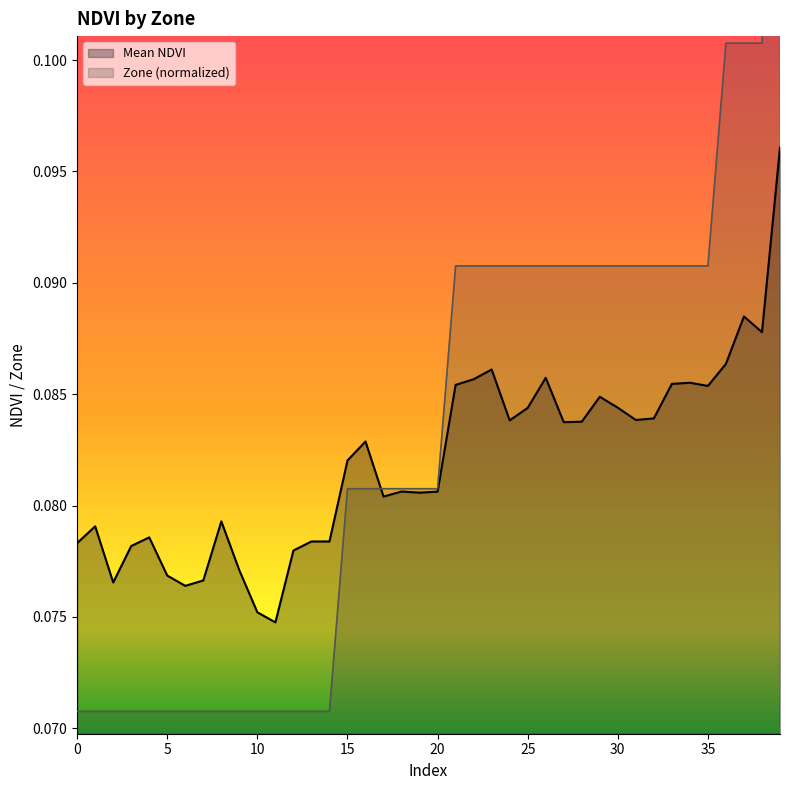

Count the Mean NDVI values in the range 0 to 1.

40